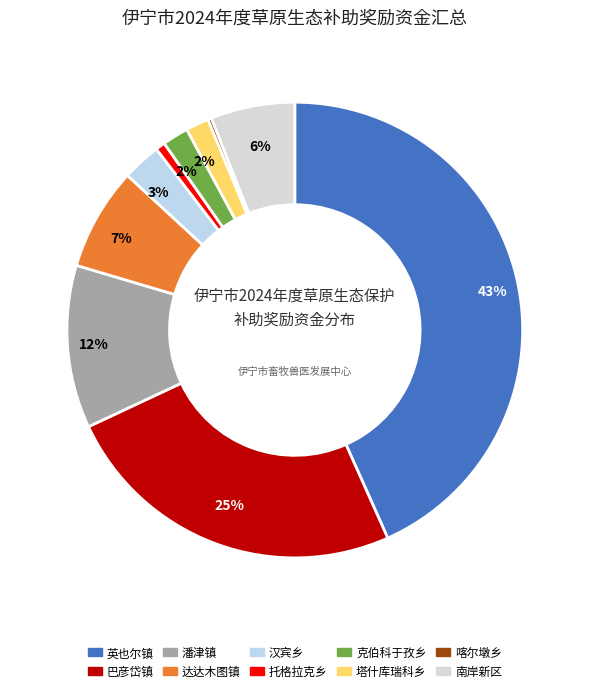

What portion of the pie excludes 南岸新区?

94.0%